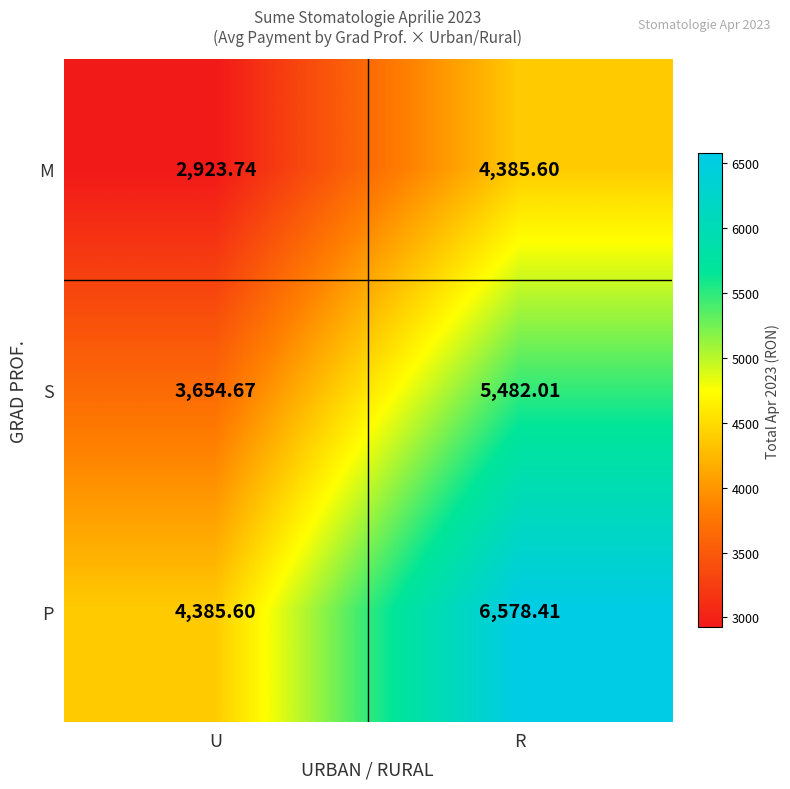

Which category has the lowest value across all series?

U